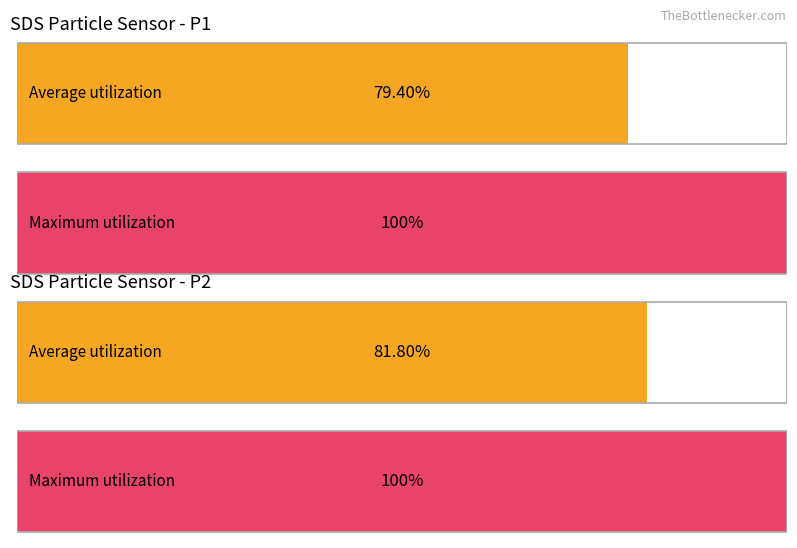

The Average utilization series shows 2.4 at SDS_P2. True or false?

False